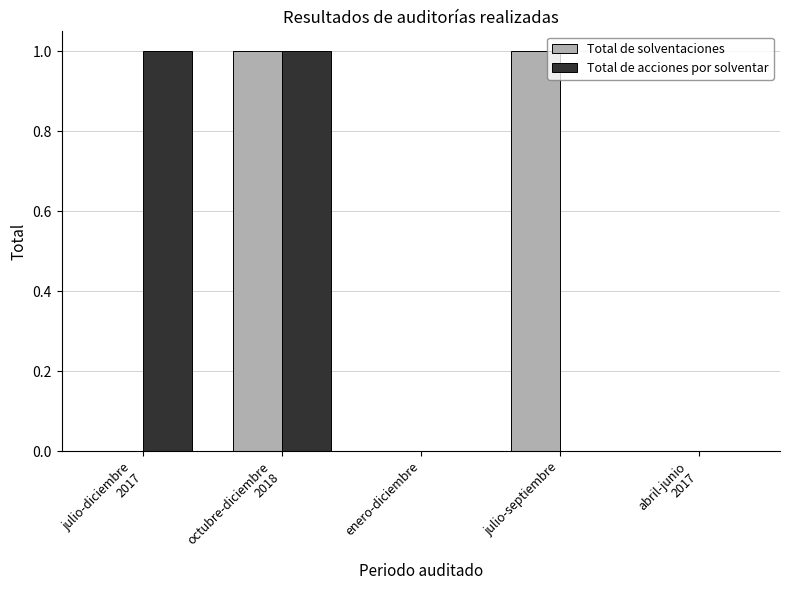

The value of Total de acciones por solventar at julio-septiembre is 0. True or false?

True